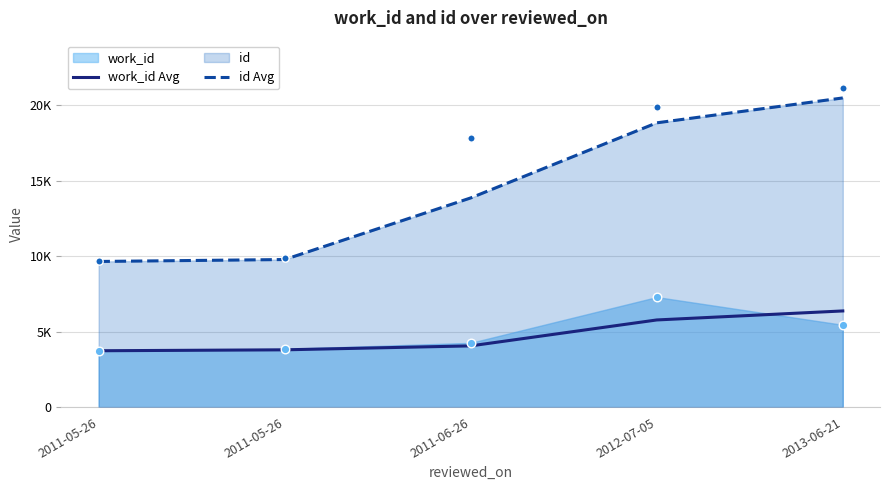

Which series has the widest spread of Y values?

id Avg